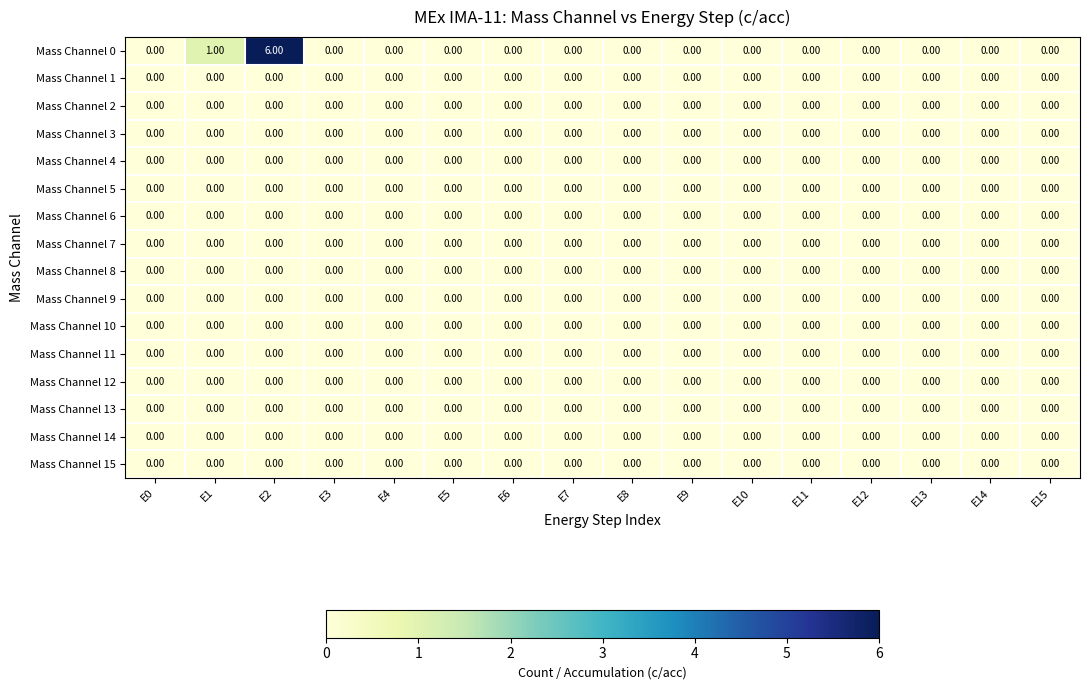

Which series has the largest total across all categories?

Mass Channel 0